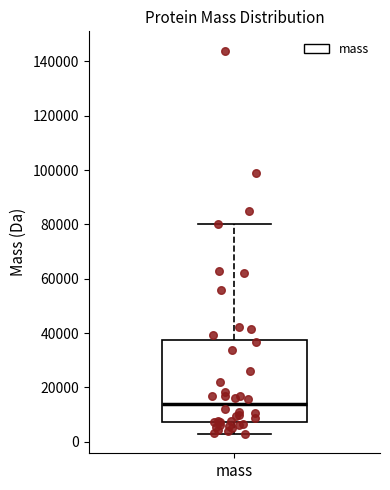

Transcribe this box plot: give where the median line is, the range the box spans, and where the two whiskers end, as read against the y-axis. The values are not printed on the chart, so give them approximately, as read against the axis.

median 14000, box 8000 to 38000, whiskers 2000 to 80000